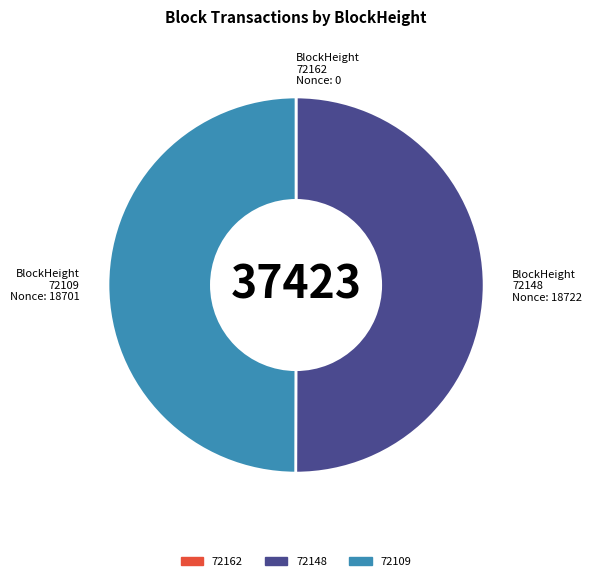

Combined, do 72109 and 72148 account for over 50%?

Yes